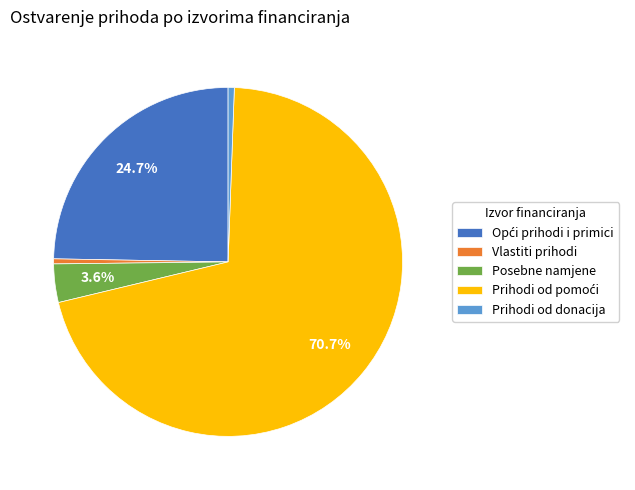

Is there any slice that represents more than half of the pie?

Yes